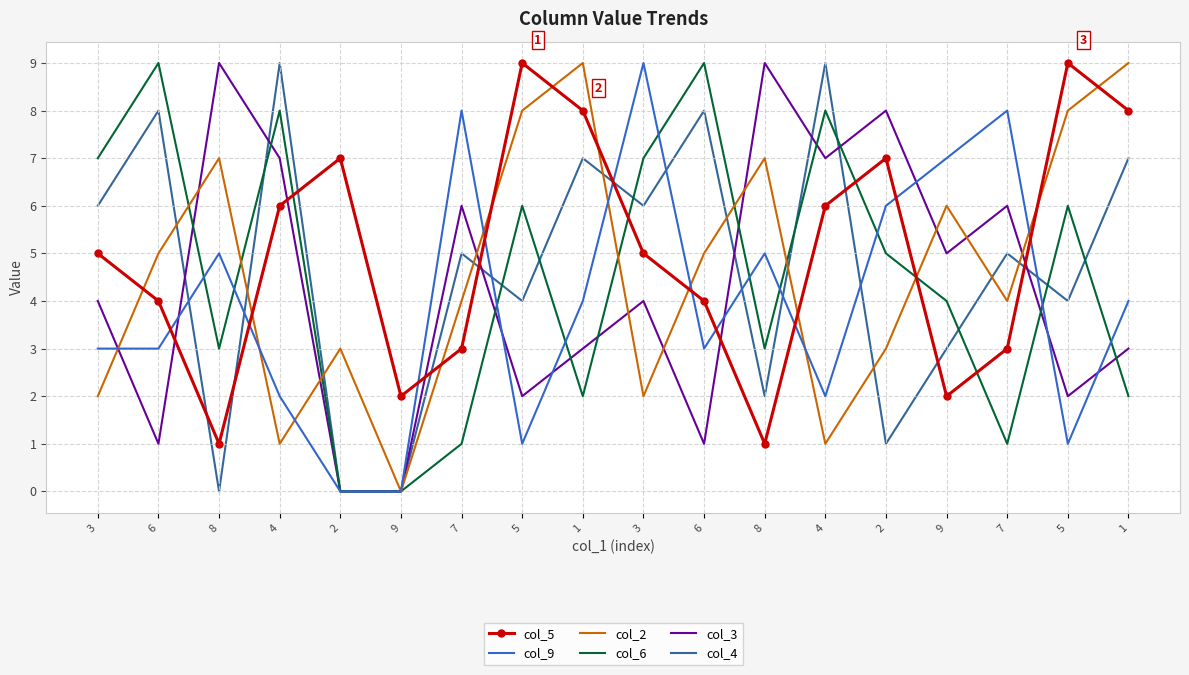

Between 6 and 3, which is larger?

3